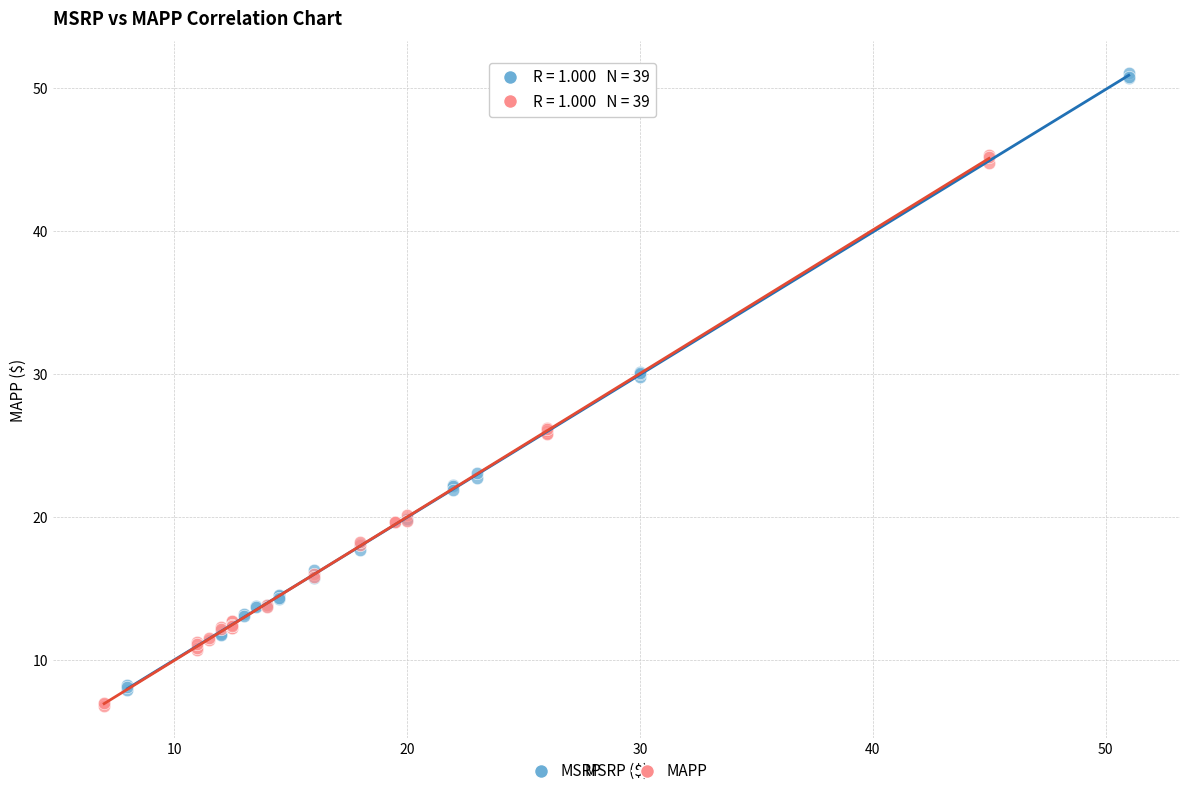

Which series has the widest spread of Y values?

MSRP